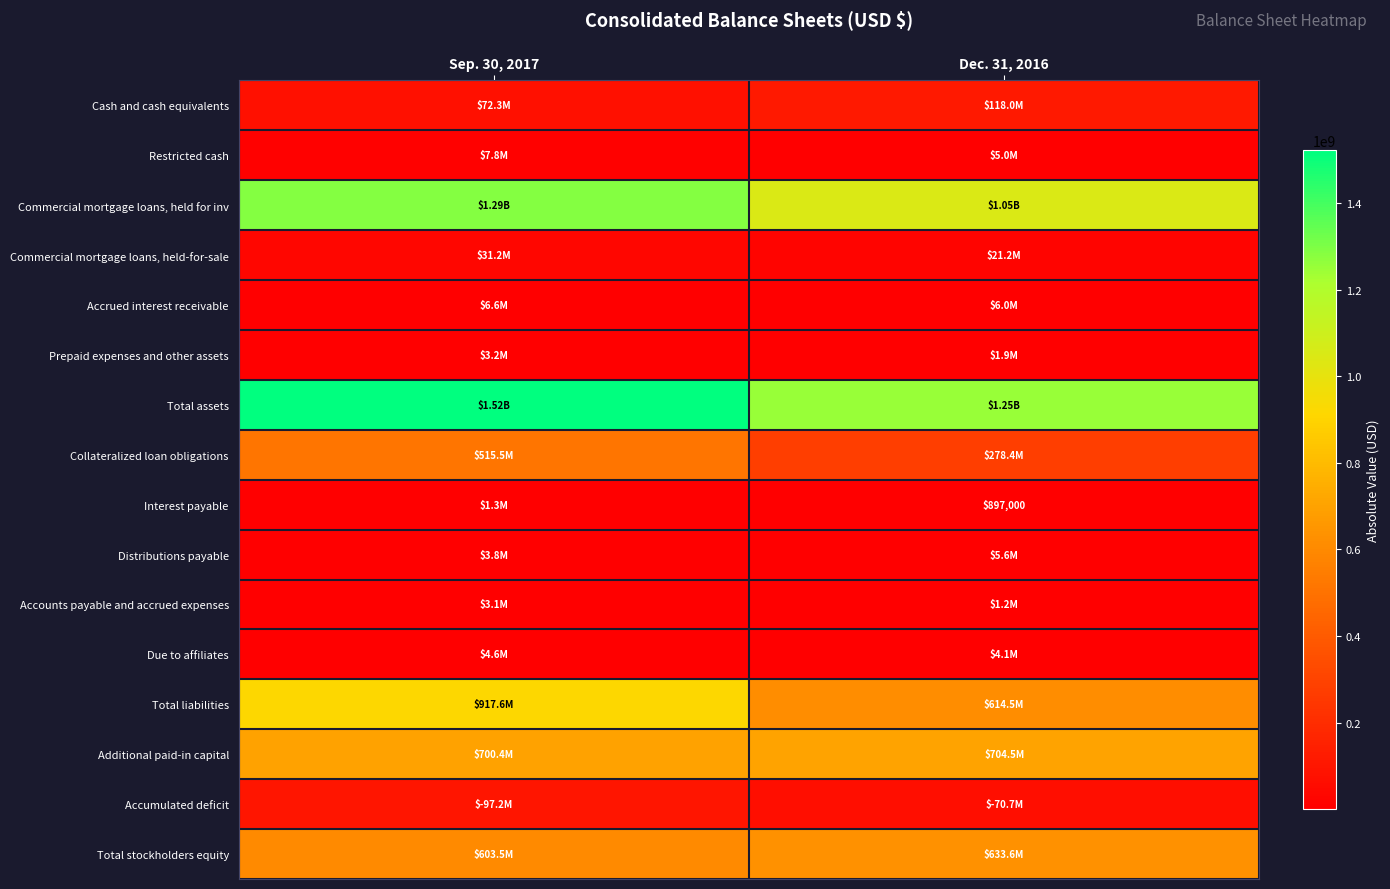

Which category has the highest value in the Accrued interest receivable series?

Sep. 30, 2017